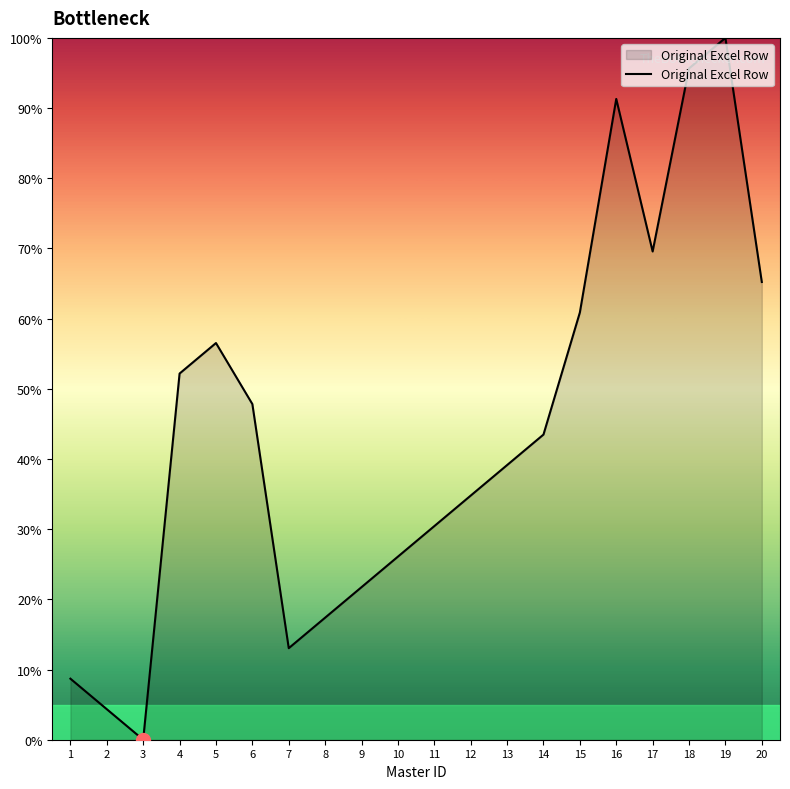

What is the change in value from 3 to 6?

+47.8